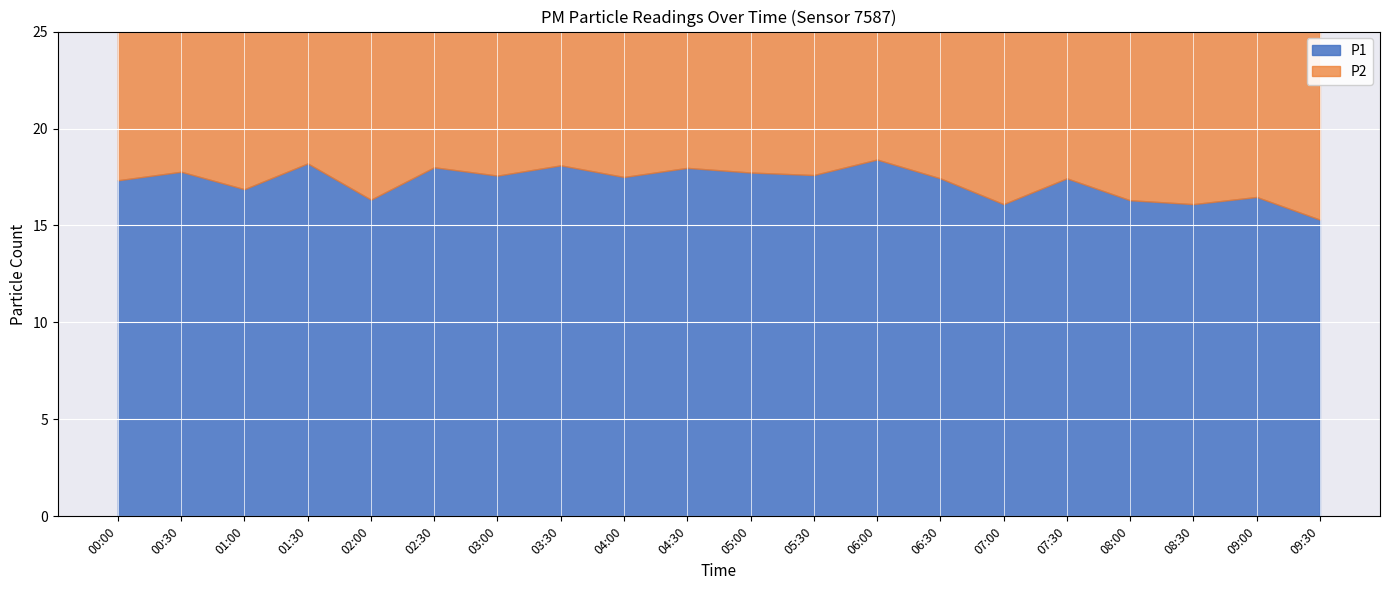

The P2 series shows 16.7 at 04:30. True or false?

True